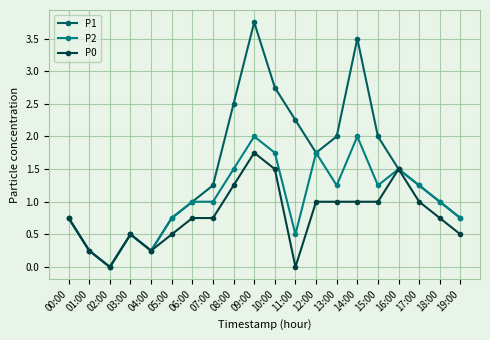

Rank the series at 14:00 from highest to lowest value.

P1, P2, P0